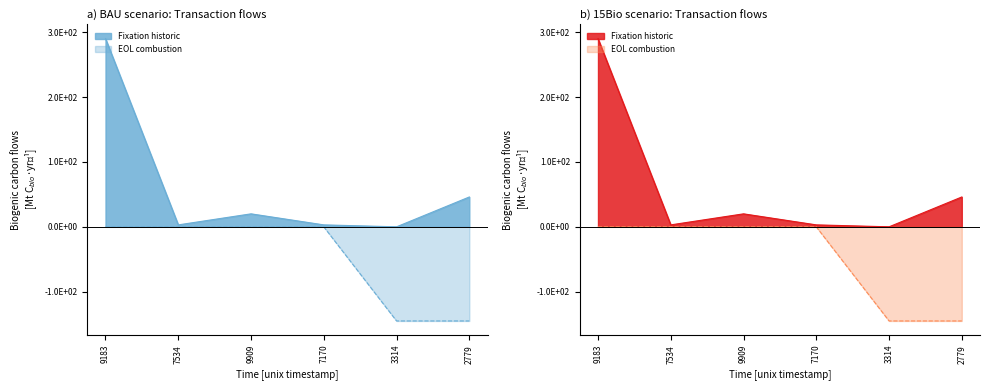

Does the chart display data point markers on the line(s)?

No